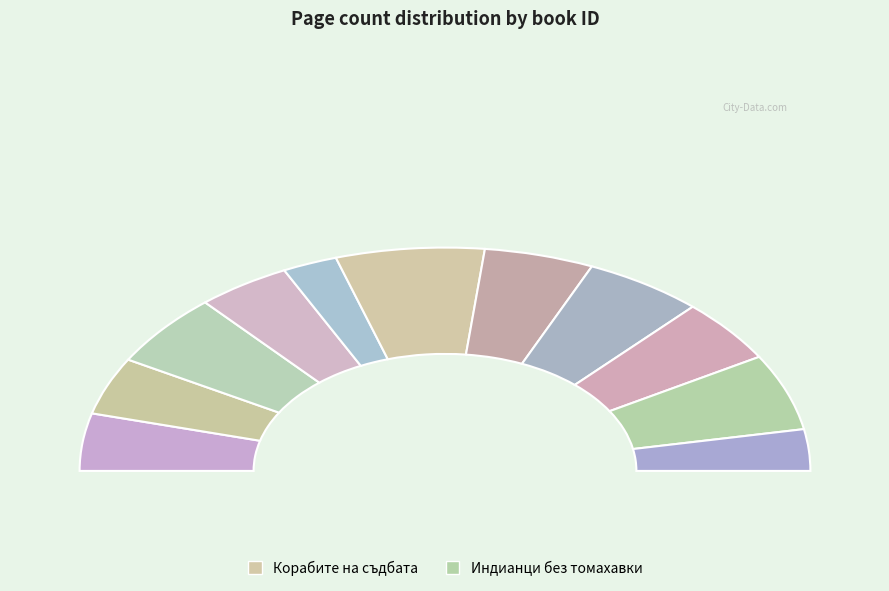

To the nearest percent, what percentage of the pie is 13966?

13%